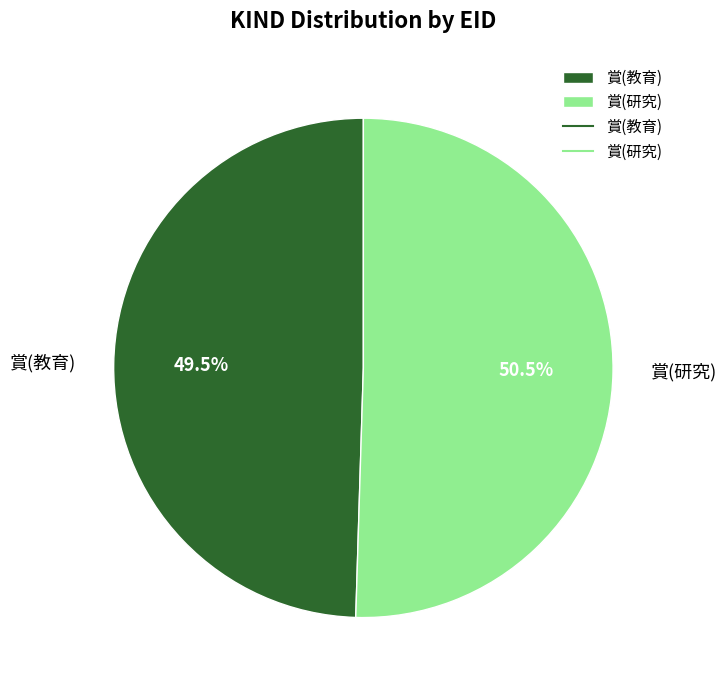

Which slice is the largest?

賞(研究)